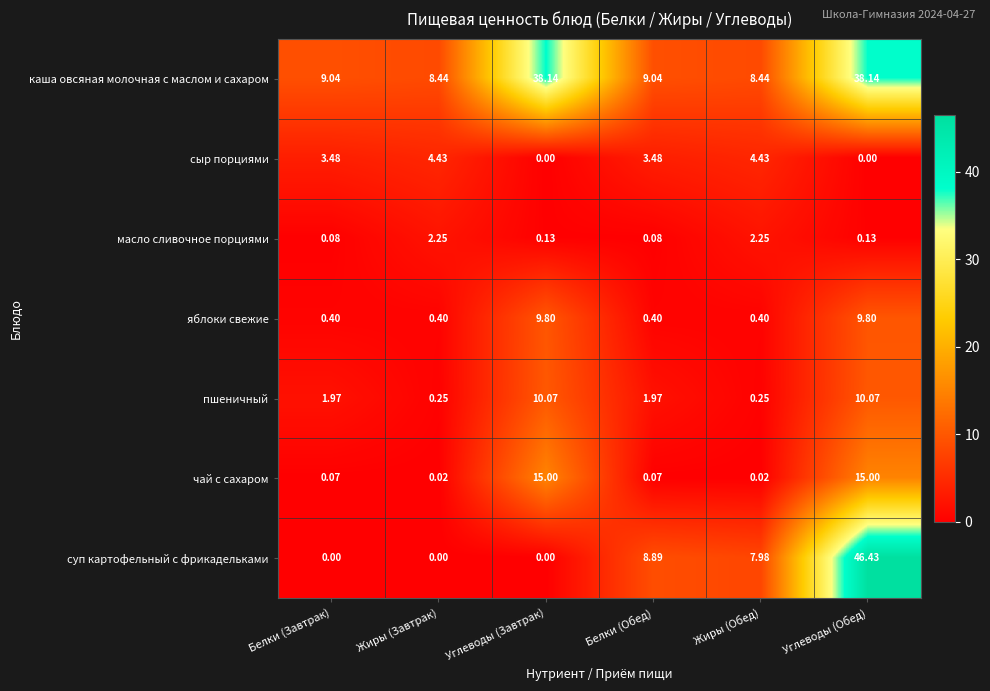

Is the value of яблоки свежие at Белки (Обед) greater than the value of суп картофельный с фрикадельками at Белки (Обед)?

No